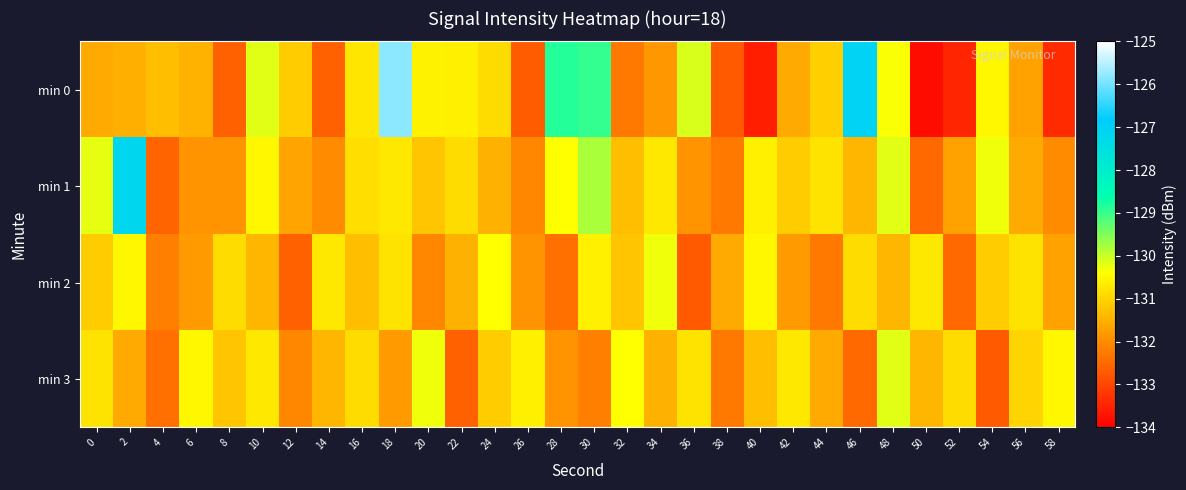

At which category is the sum across all series the highest?

18